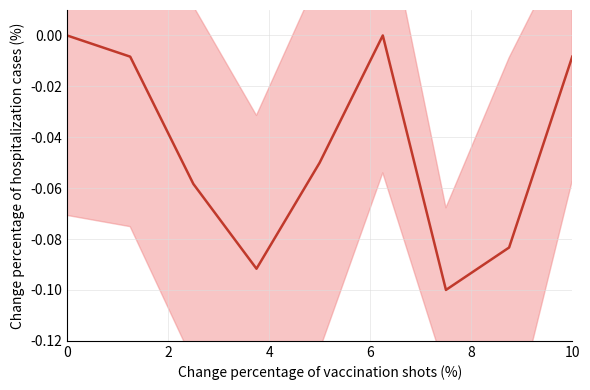

The value at 2 is -0.0. True or false?

False